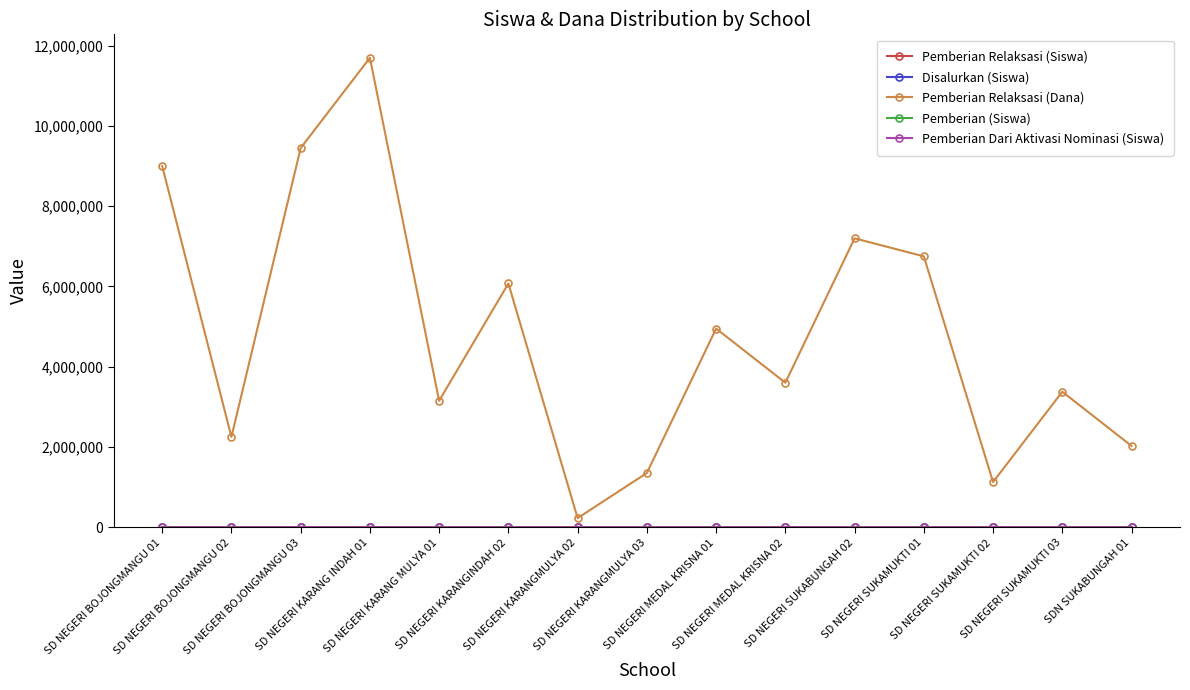

Which series has the widest spread of values?

Pemberian Relaksasi (Dana)